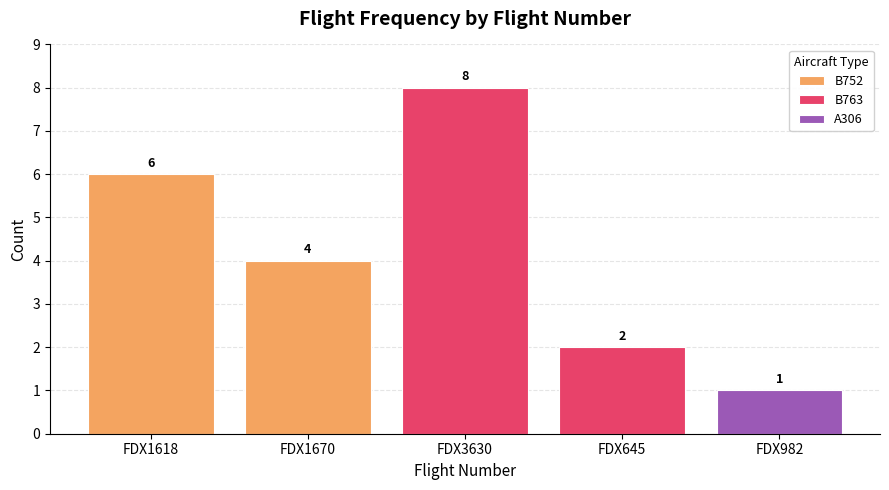

At FDX1670, list the series in order from largest to smallest.

B752, B763